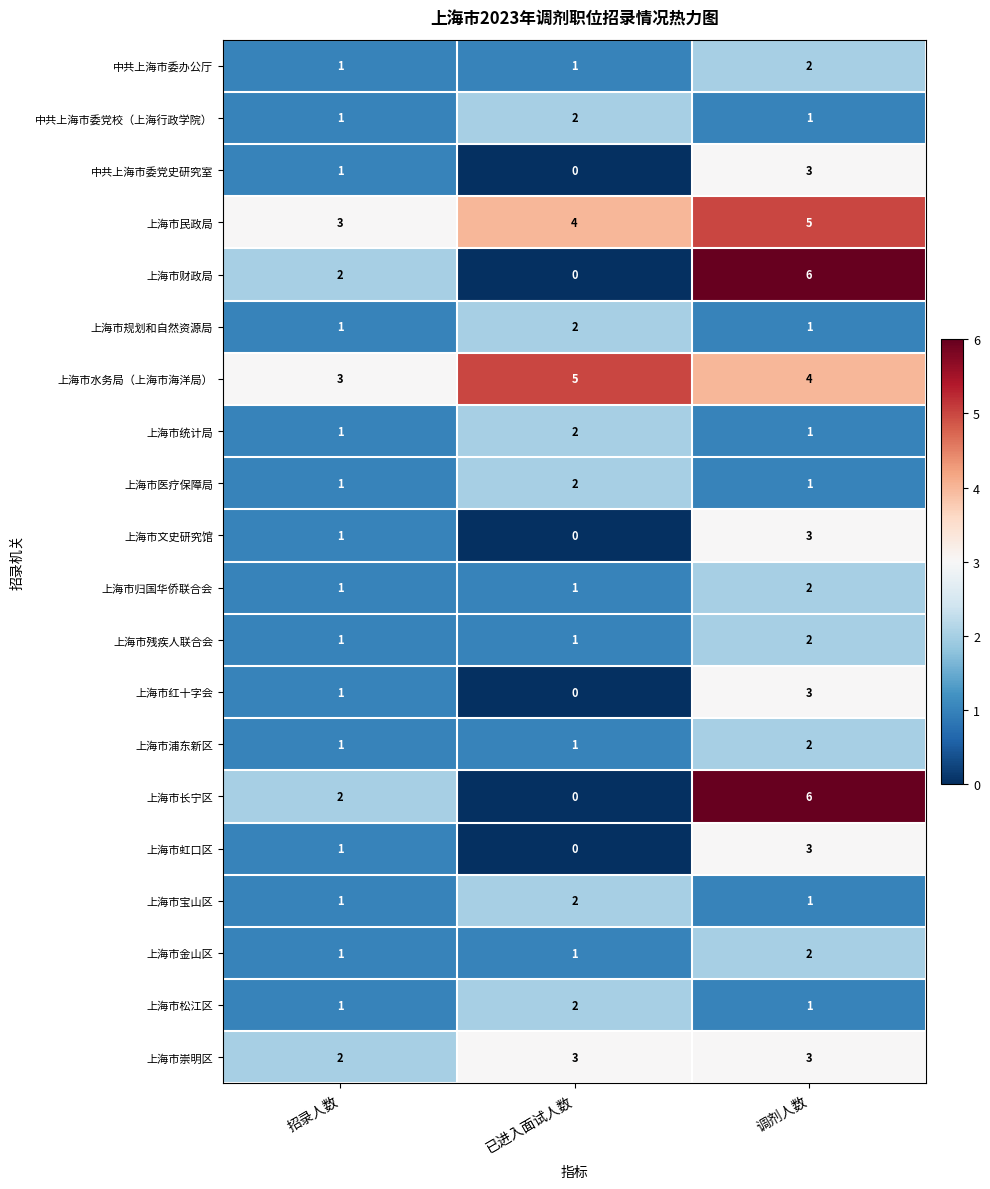

Read the 上海市财政局 value at 调剂人数.

6